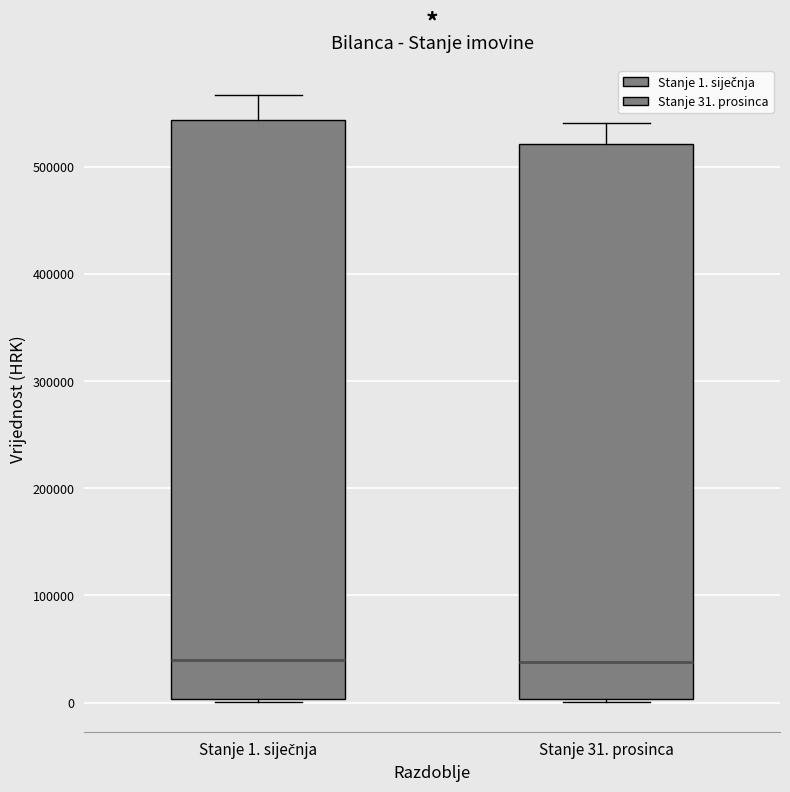

Reading left to right, read every box against the y-axis: the position of its median line, the range the box covers, and the ends of its whiskers. The values are not printed on the chart, so give them approximately, as read against the axis.

Stanje 1. siječnja: median 40000, box 0 to 540000, whiskers 0 to 570000
Stanje 31. prosinca: median 40000, box 0 to 520000, whiskers 0 to 540000